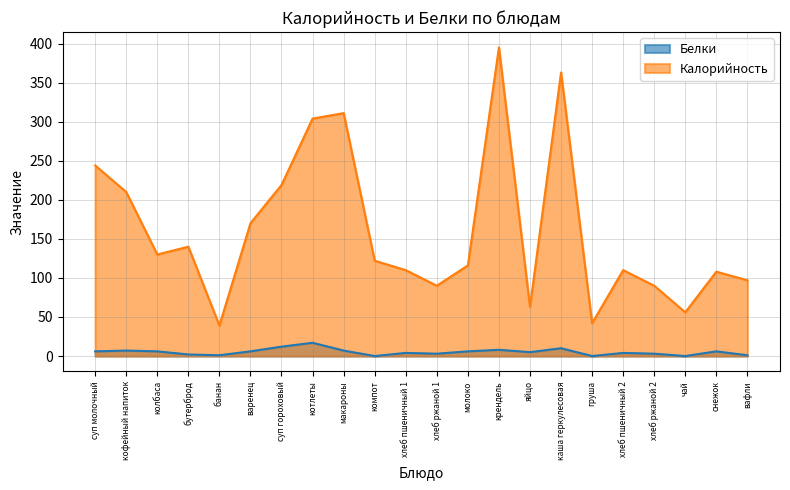

List the series in order of their peak value, lowest first.

Белки, Калорийность